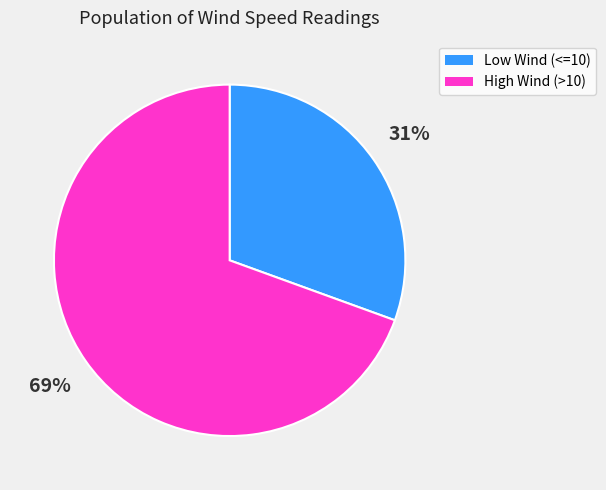

What is the majority slice?

High Wind (>10)